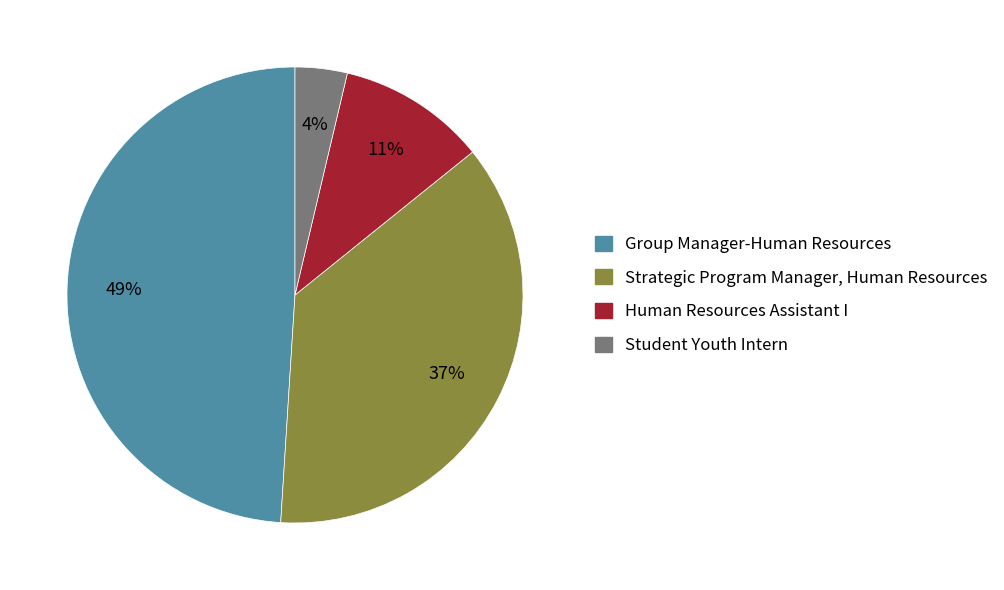

Approximately how many times larger is the value at Student Youth Intern compared to Human Resources Assistant I?

0.4